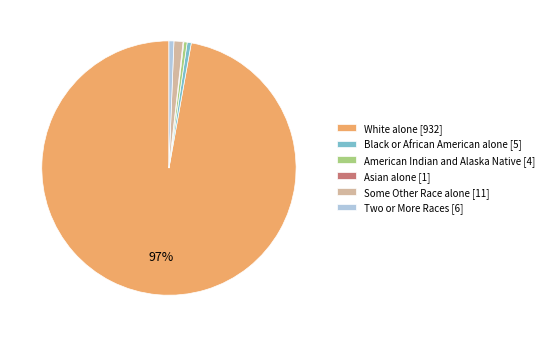

Do American Indian and Alaska Native [4] and White alone [932] together represent more than half of the pie?

Yes